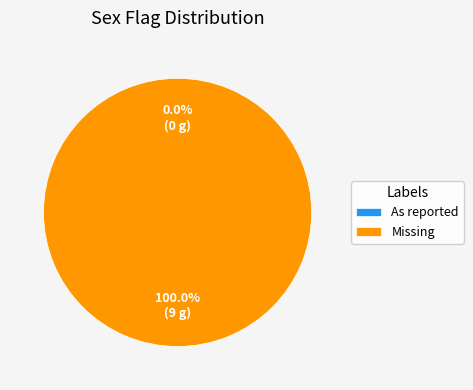

Do Missing and As reported together represent more than half of the pie?

Yes